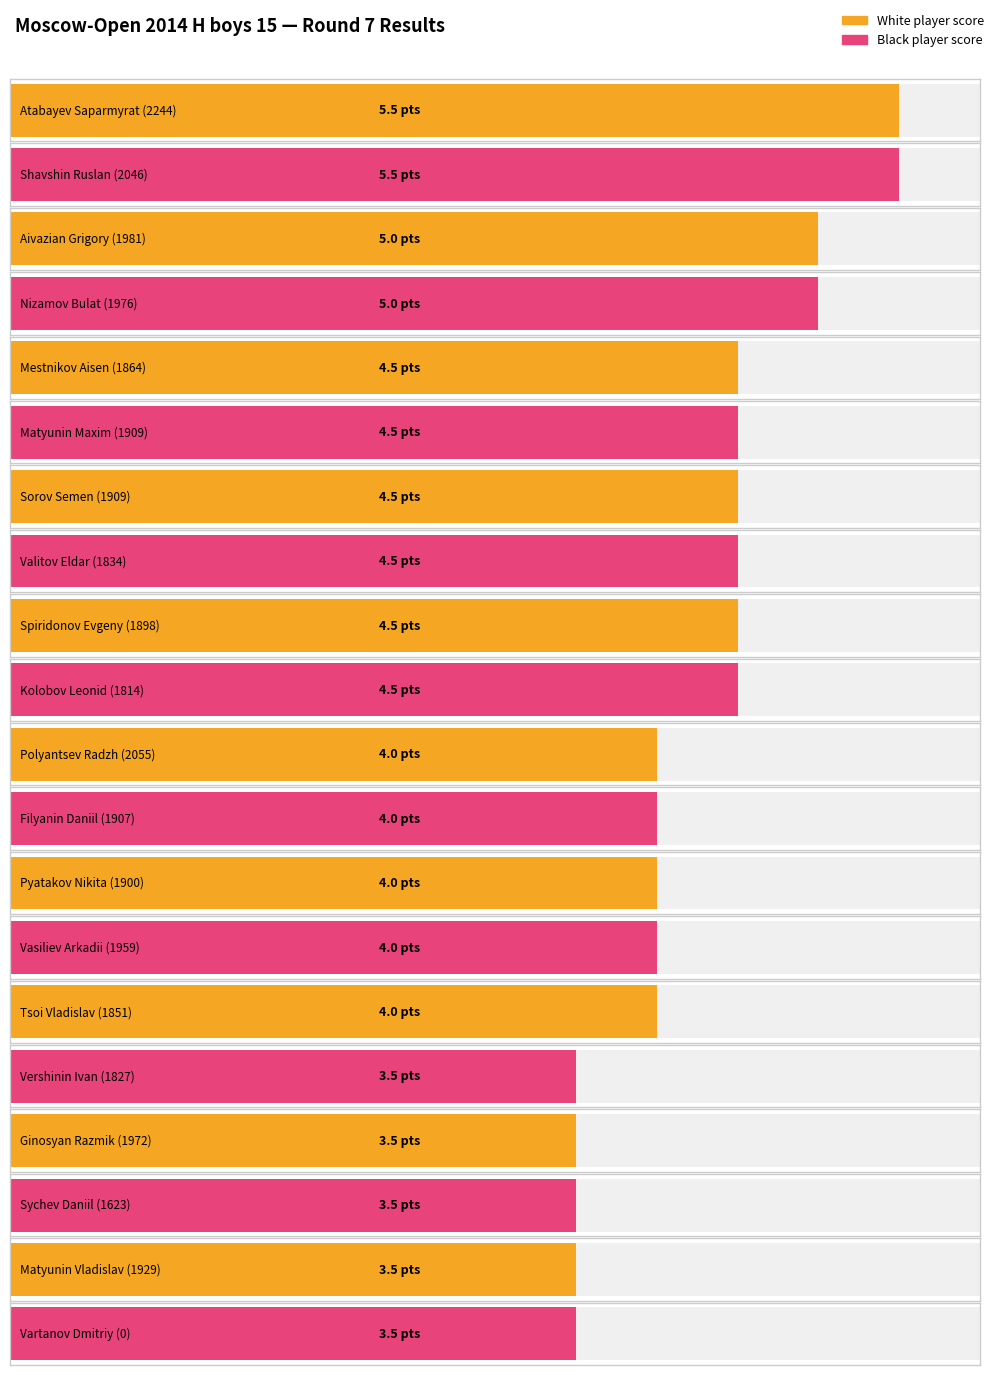

How many White Points values are between 4 and 5?

7